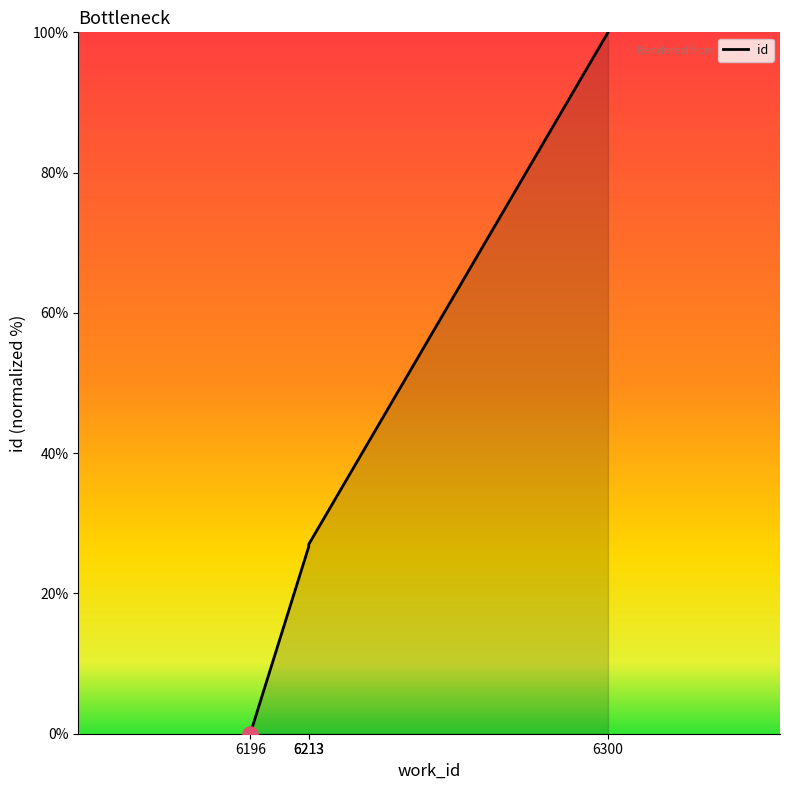

Between 6300 and 6213, which is larger?

6300